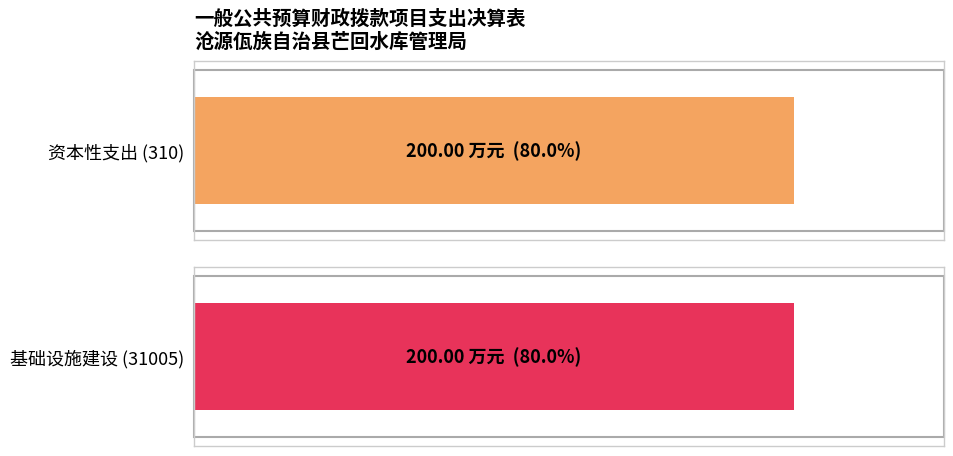

What are all the series names shown in the legend?

资本性支出, 基础设施建设